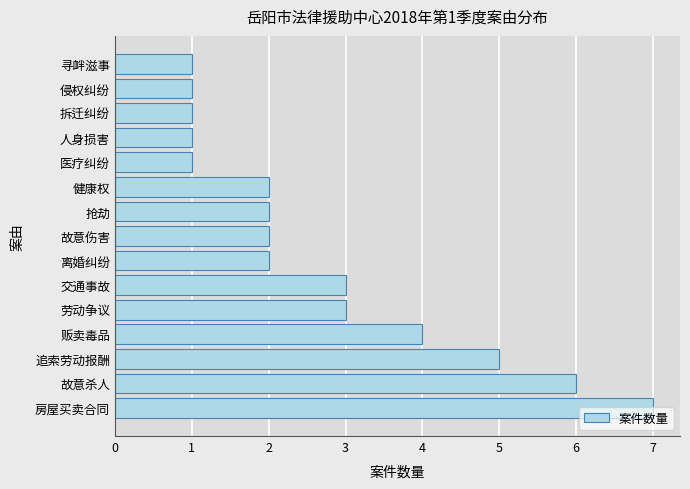

What is the average value?

3